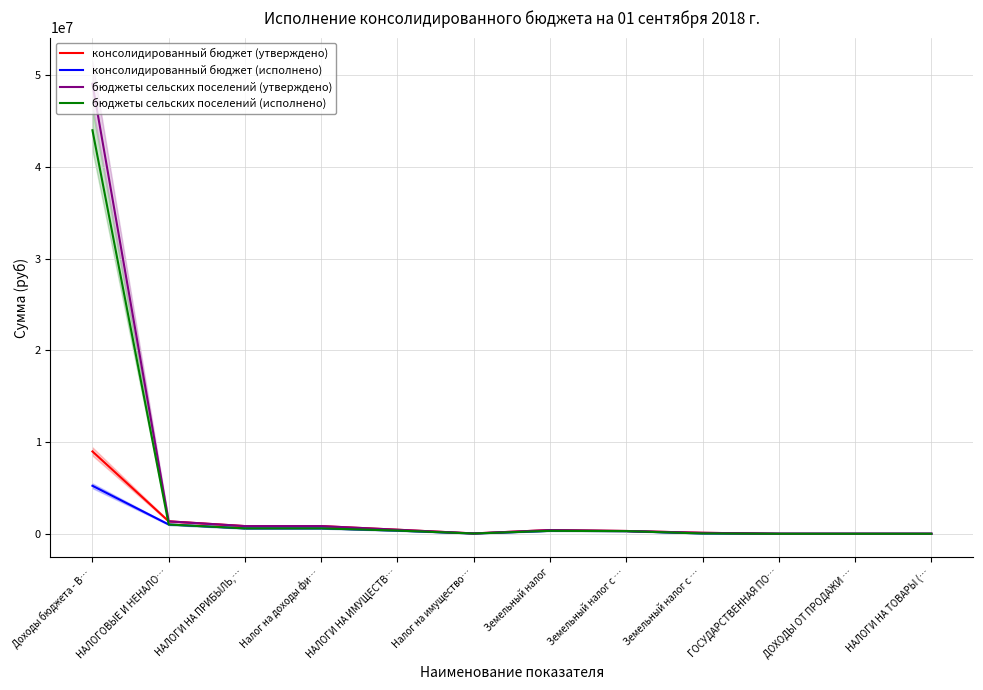

Rank the categories by консолидированный бюджет (утверждено) value from highest to lowest.

Доходы бюджета - В…, НАЛОГОВЫЕ И НЕНАЛО…, НАЛОГИ НА ПРИБЫЛЬ,…, Налог на доходы фи…, НАЛОГИ НА ИМУЩЕСТВ…, Земельный налог, Земельный налог с …, Земельный налог с …, Налог на имущество…, ГОСУДАРСТВЕННАЯ ПО…, ДОХОДЫ ОТ ПРОДАЖИ …, НАЛОГИ НА ТОВАРЫ (…